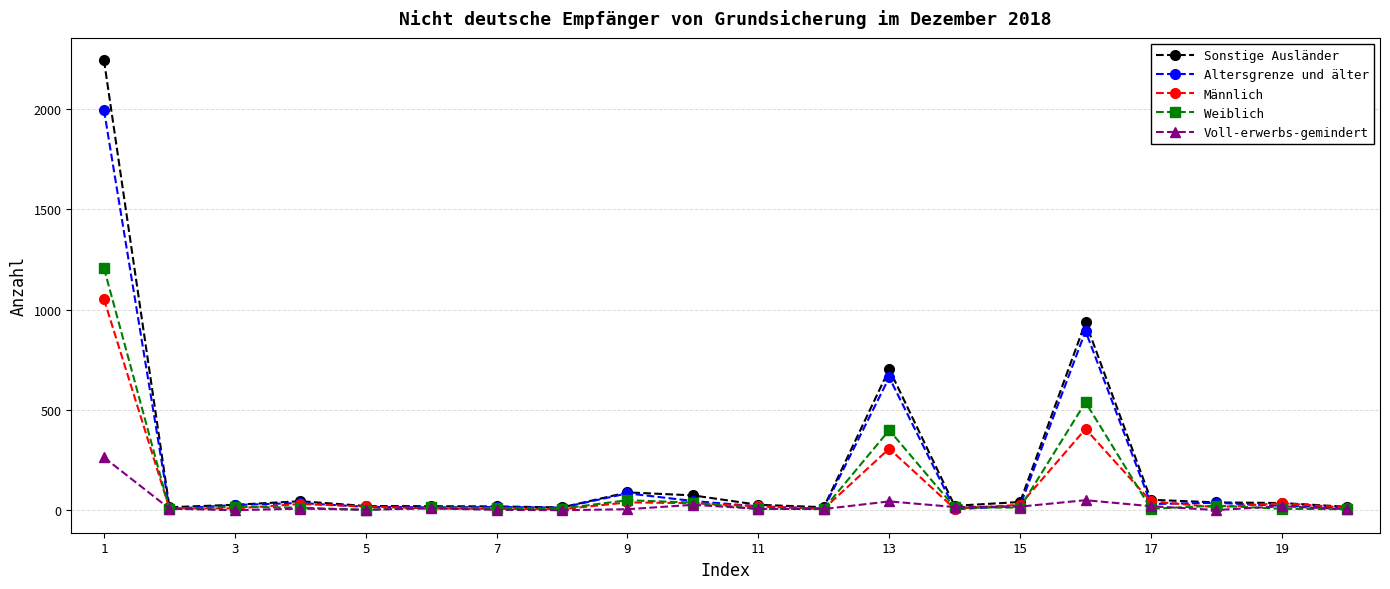

What are all the series names shown in the legend?

Sonstige Ausländer, Altersgrenze und älter, Männlich, Weiblich, Voll-erwerbs-gemindert